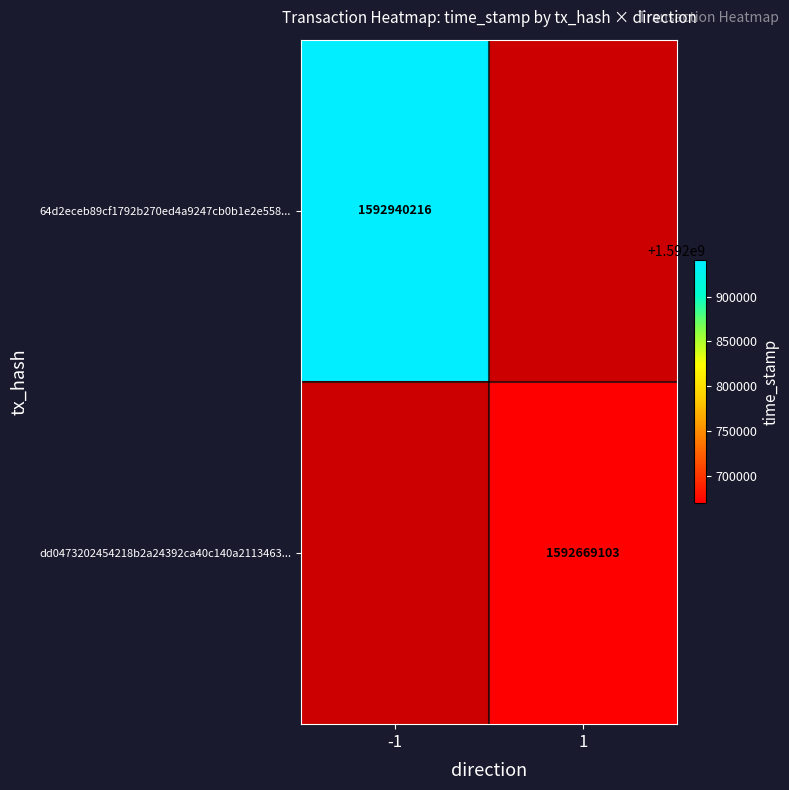

The 64d2eceb89cf1792b270ed4a9247cb0b1e2e558... series shows 1592940216 at -1. True or false?

True